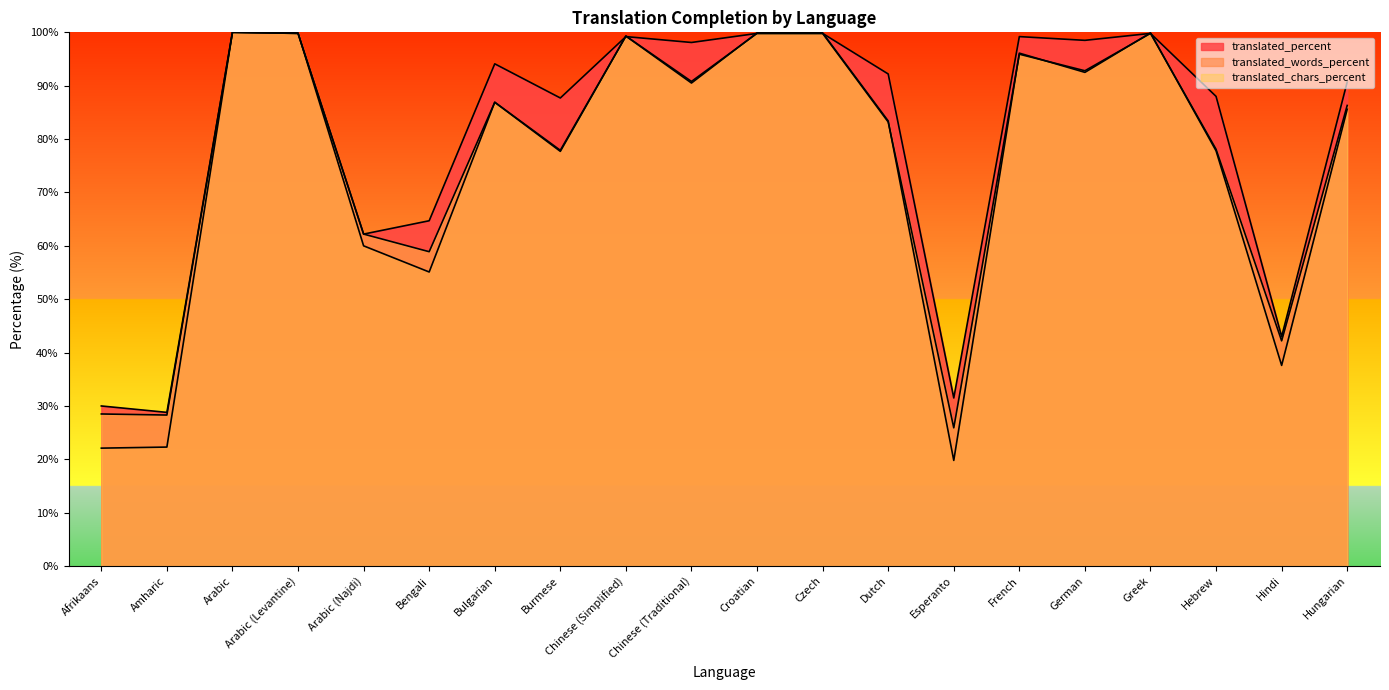

Reading left to right, what are all the values shown in this chart?

translated_percent: 30.0	28.8	100.0	99.8	62.2	64.7	94.1	87.7	99.2	98.1	99.8	99.8	92.2	31.5	99.2	98.5	99.8	88.0	43.0	90.7
translated_words_percent: 22.1	22.3	100.0	99.9	60.0	55.1	86.9	77.7	99.3	90.5	99.9	99.9	83.4	19.8	96.1	92.5	99.9	77.8	37.6	85.6
translated_chars_percent: 28.5	28.3	100.0	99.8	62.2	58.9	86.9	77.9	99.3	90.8	99.8	99.8	83.2	25.9	95.9	92.8	99.8	78.1	42.2	86.3